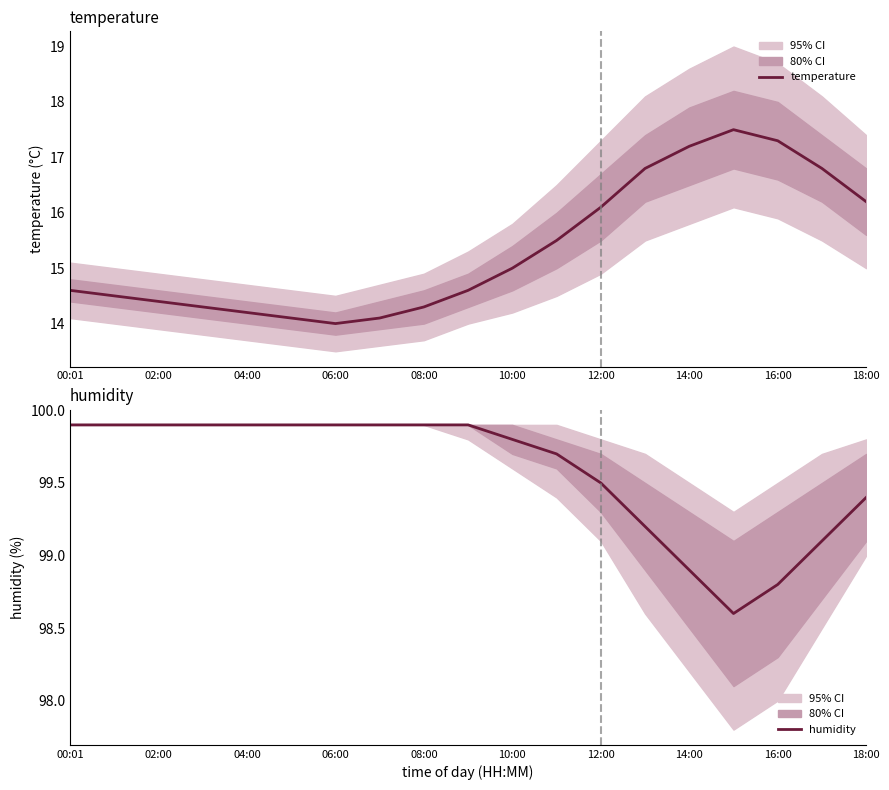

Which series has the largest total across all categories?

humidity